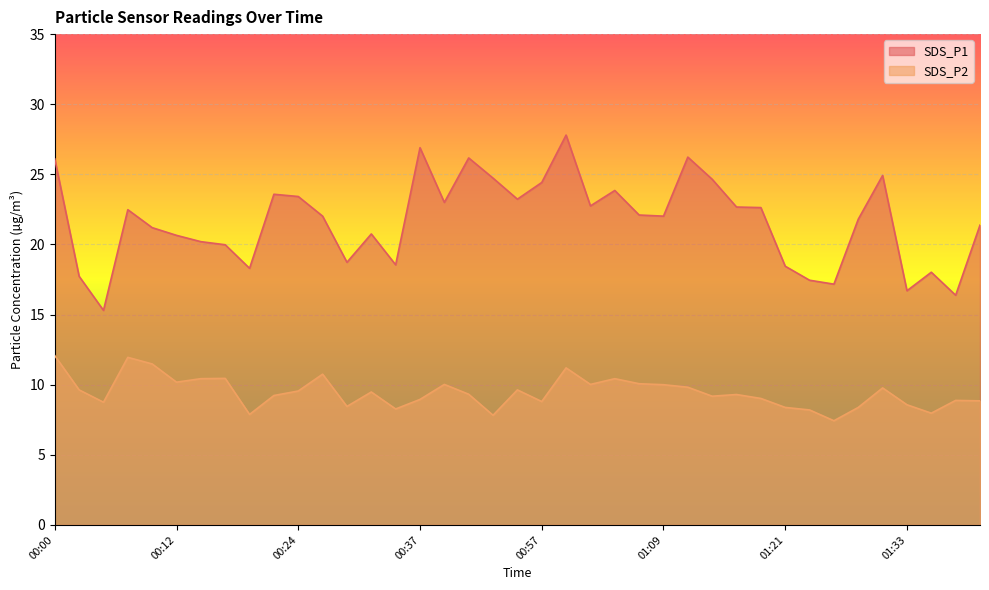

Reading left to right, transcribe all the data shown in this chart.

SDS_P1: 26.1	17.7	15.3	22.5	21.2	20.6	20.2	20.0	18.3	23.6	23.4	22.0	18.7	20.8	18.6	26.9	23.0	26.2	24.7	23.2	24.4	27.8	22.8	23.9	22.1	22.0	26.2	24.6	22.7	22.6	18.4	17.4	17.2	21.8	24.9	16.7	18.0	16.4	21.4
SDS_P2: 12.1	9.6	8.8	11.9	11.5	10.2	10.4	10.4	7.9	9.2	9.6	10.8	8.4	9.5	8.3	8.9	10.0	9.3	7.8	9.6	8.8	11.2	10.0	10.4	10.1	10.0	9.8	9.2	9.3	9.0	8.4	8.2	7.4	8.4	9.8	8.6	8.0	8.9	8.8